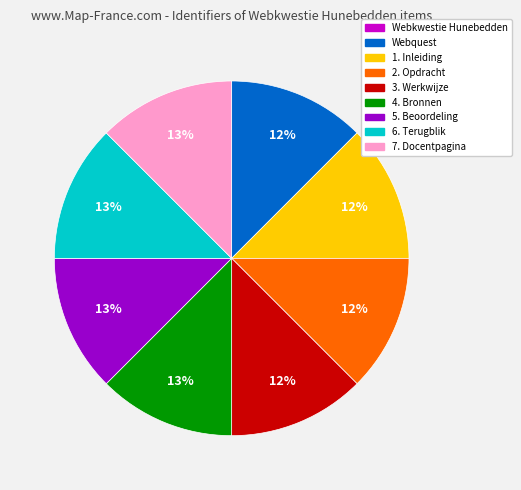

Combined, do 4. Bronnen and 2. Opdracht account for over 50%?

No